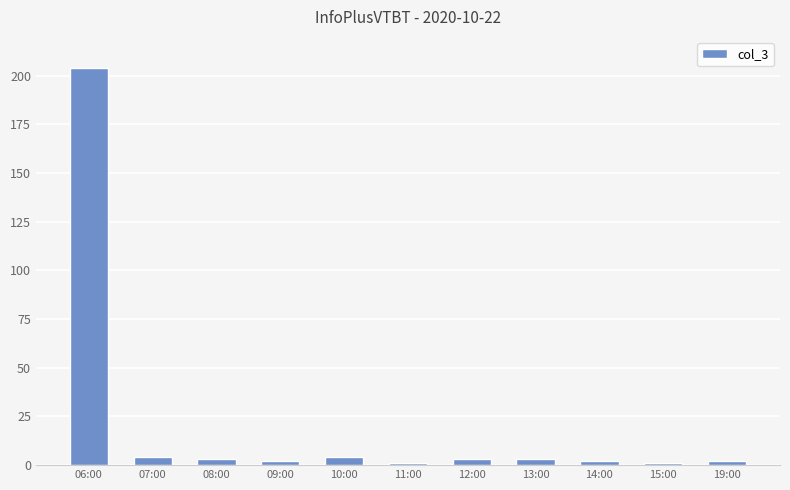

What is the sum of all values?

229